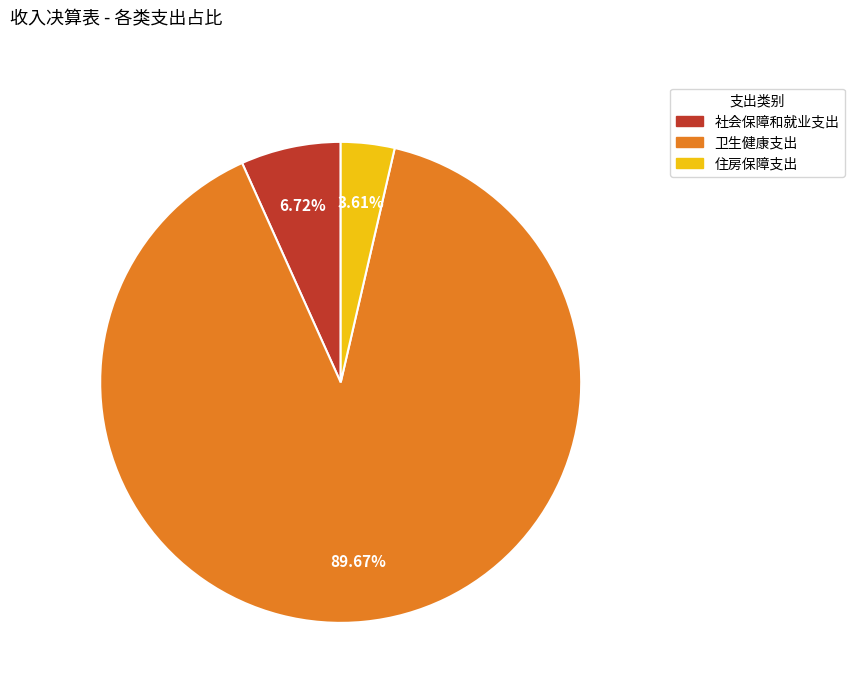

To the nearest percent, what is the combined percentage of 住房保障支出 and 社会保障和就业支出?

10%